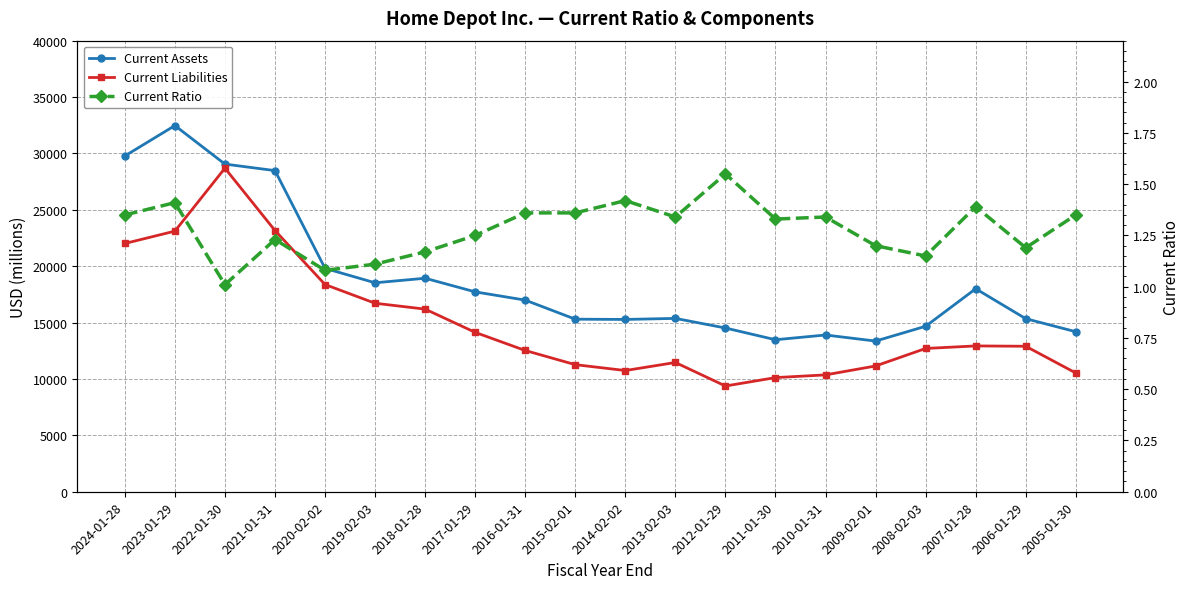

What is the minimum value shown in the chart?

1.0